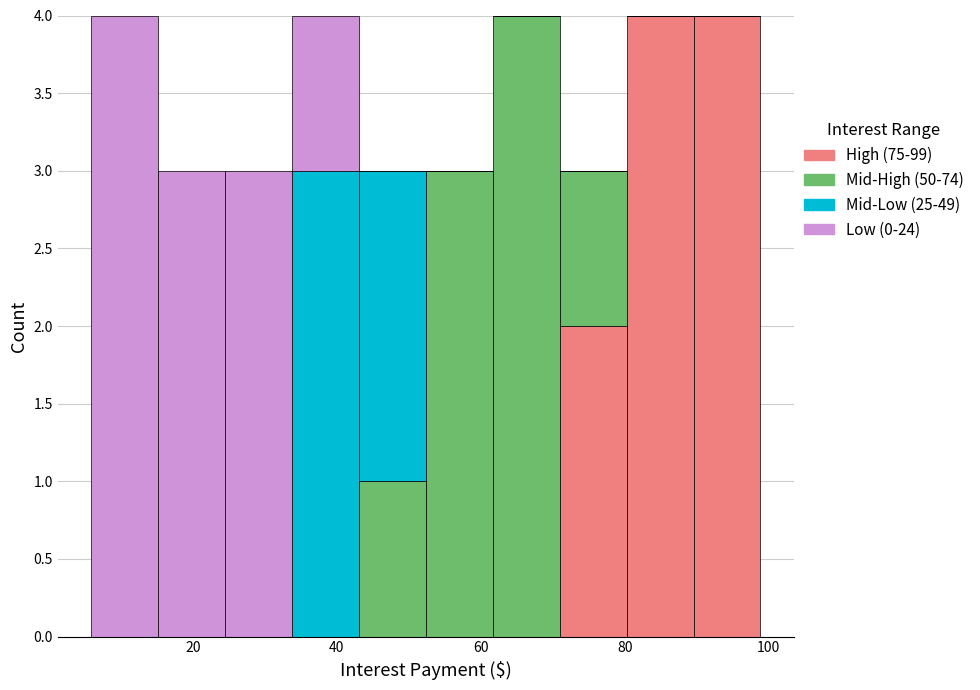

What is the total height of the stacked bar covering 62 to 70 on the x-axis? Neither the bar edges nor the heights are printed on the chart, so give them approximately, as read against the axes.

4